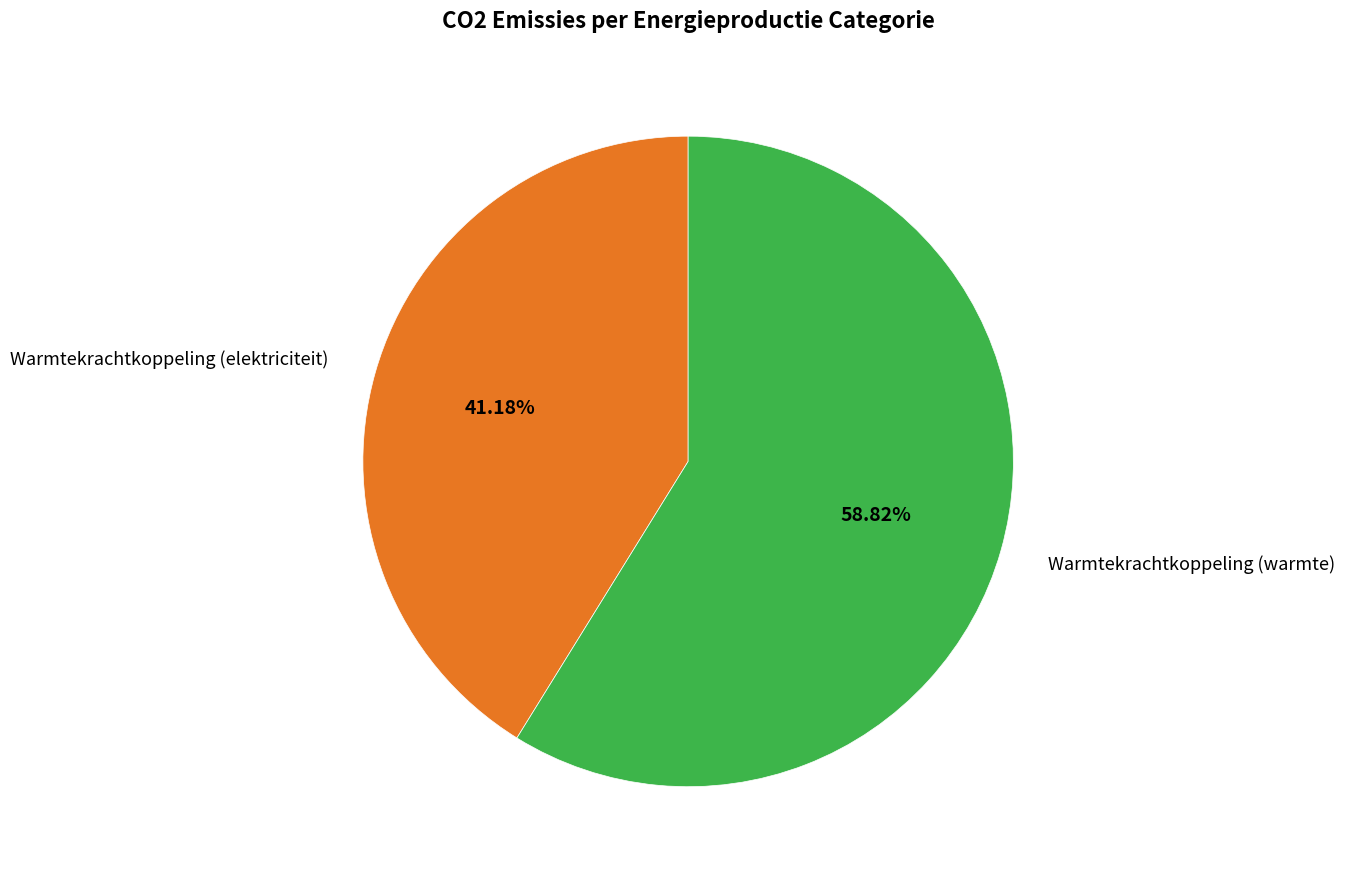

Count the number of slices in the pie.

2